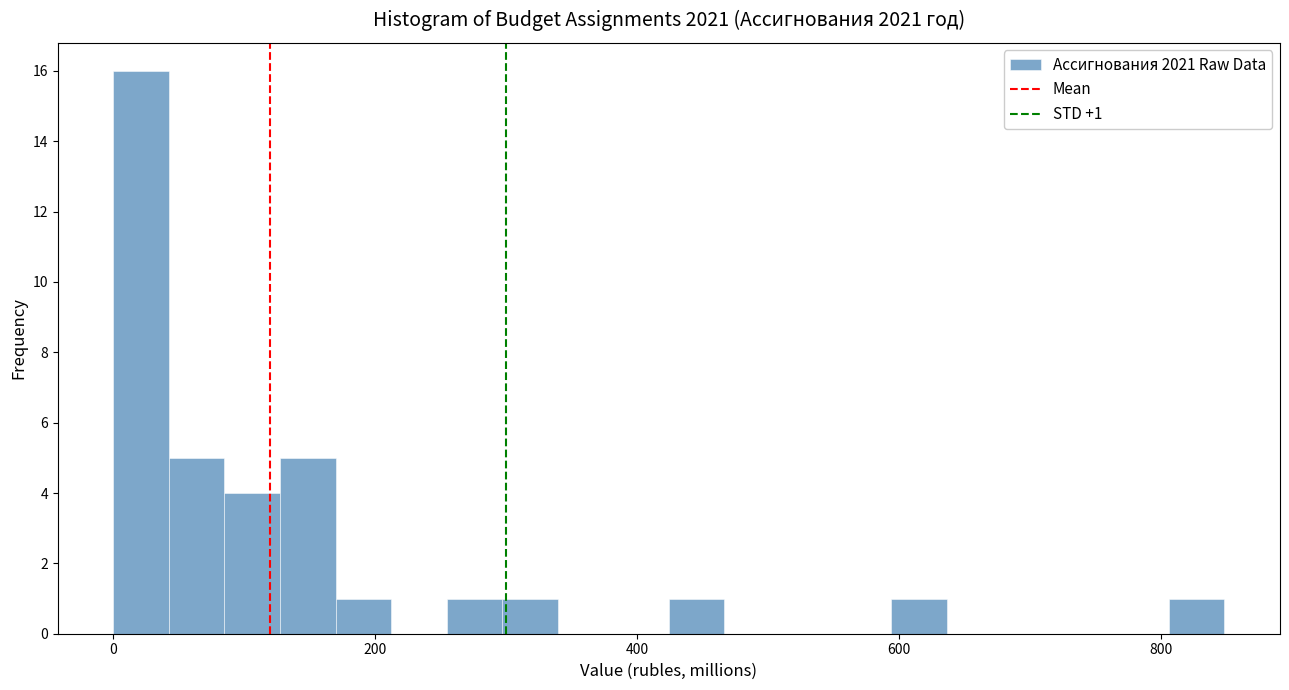

Read against the x-axis, roughly where is the centre of the tallest bar?

20